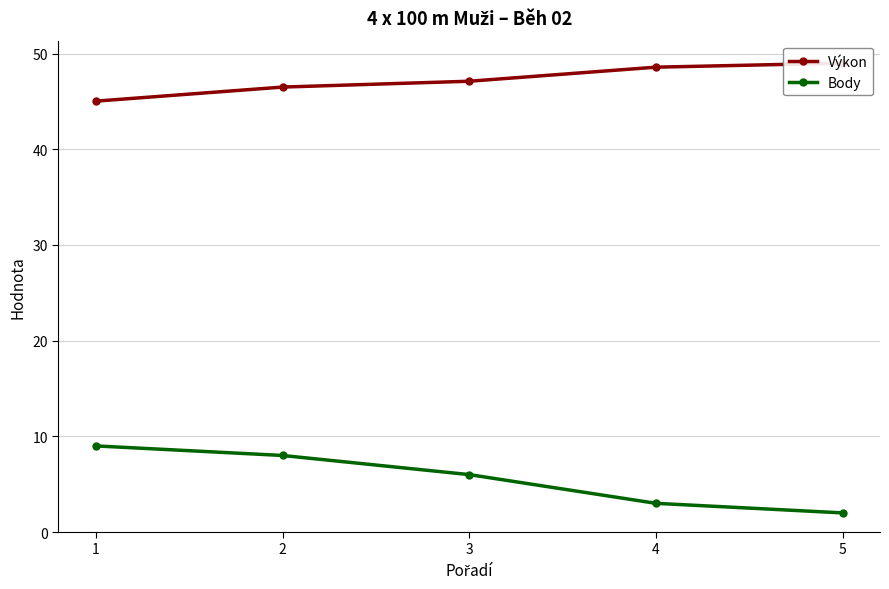

What is the highest value of the Body series?

9